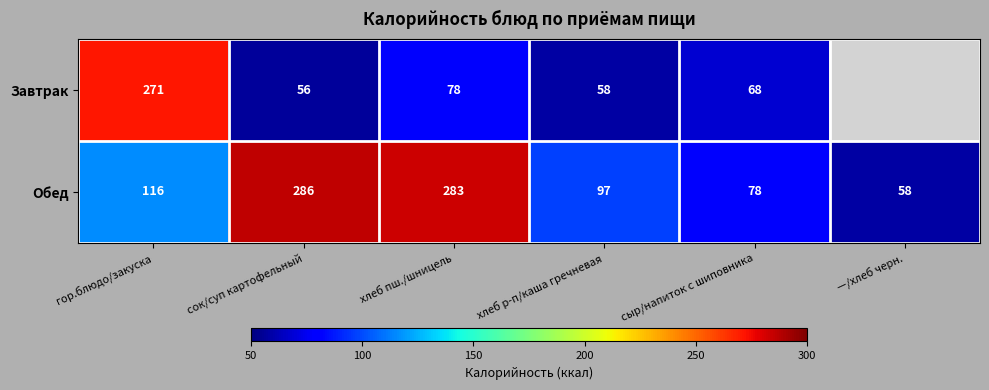

What value does the Обед series have at —/хлеб черн., to the nearest 50?

50